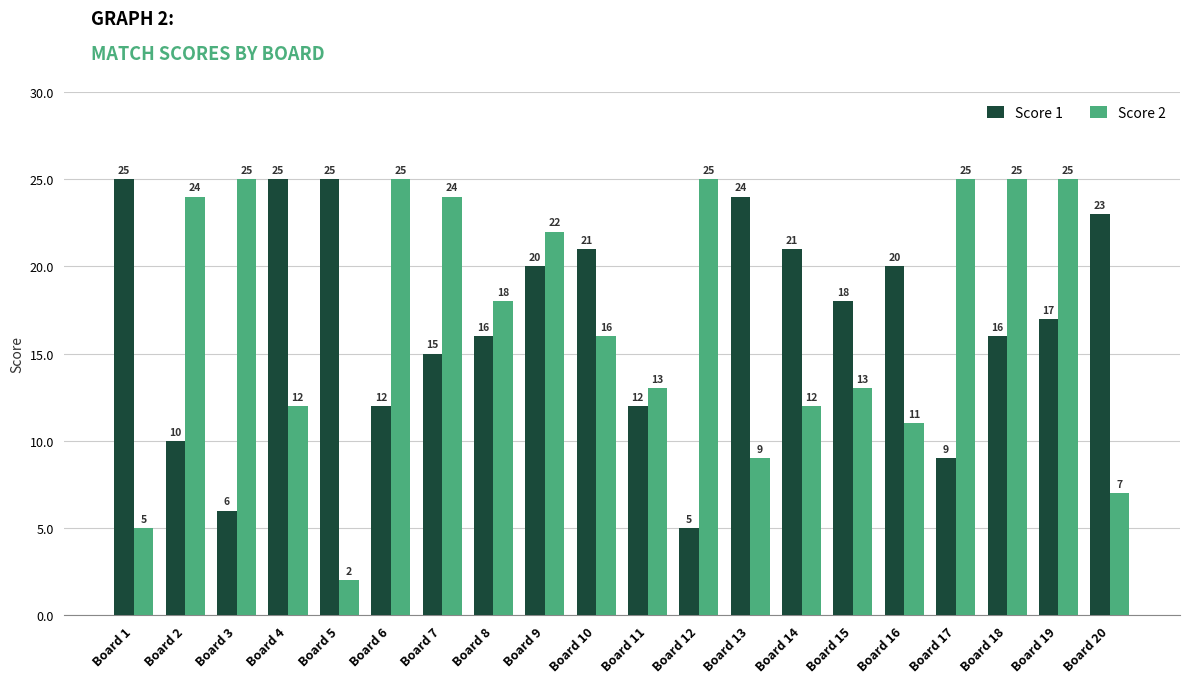

What is the minimum value shown in the chart?

2